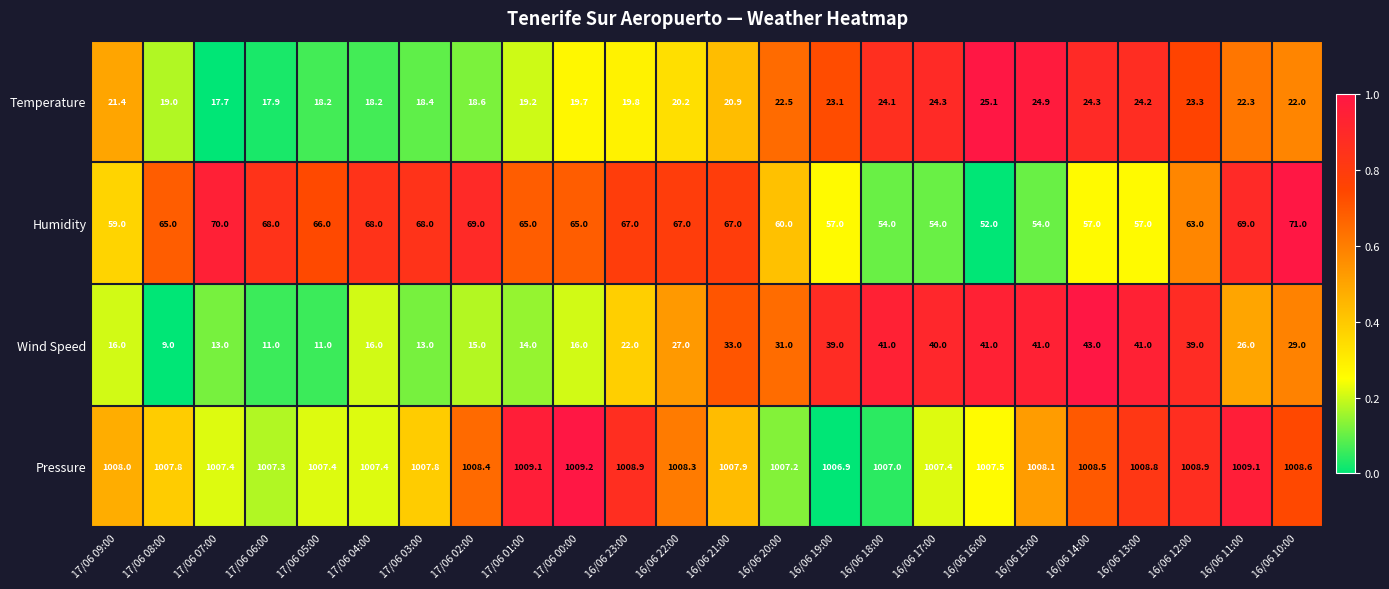

What is the sum of the Temperature values at 16/06 21:00 and 16/06 11:00?

43.2